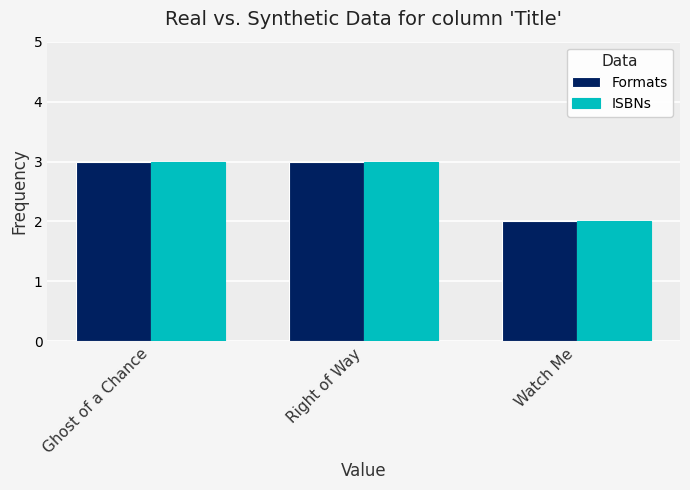

At which label does Formats reach its minimum?

Watch Me